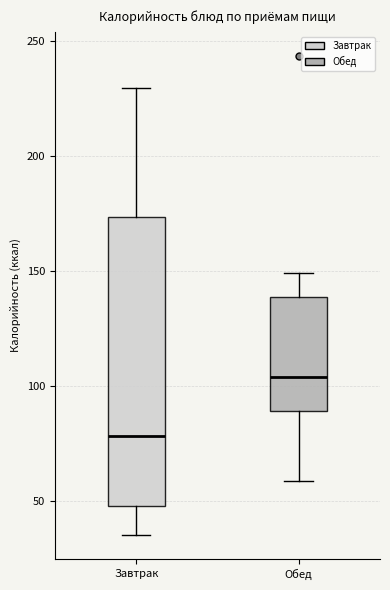

Which box is the tallest, from its lower edge to its upper edge?

Завтрак